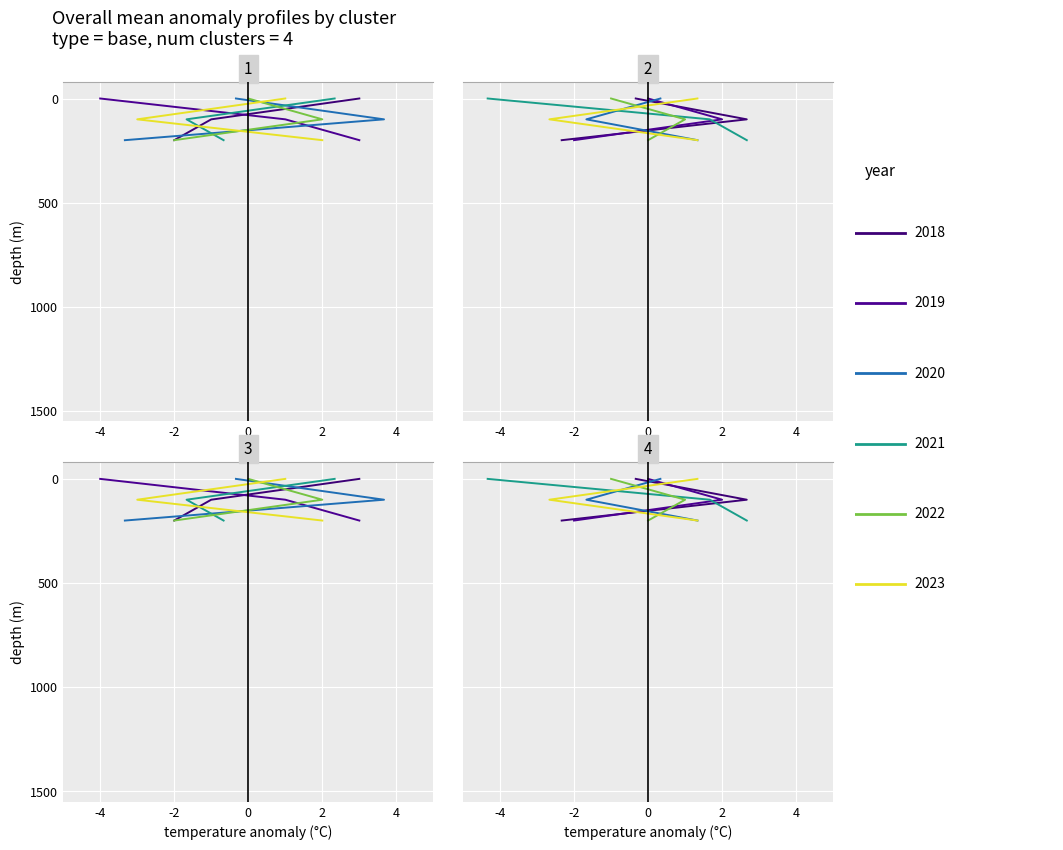

Is it true that col_3 equals -70 at 0?

False